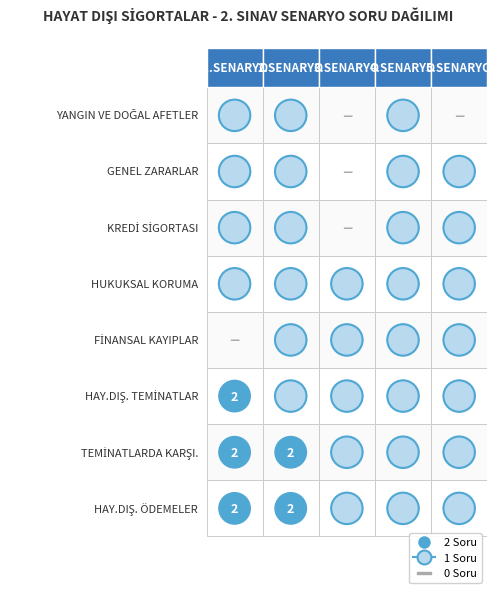

What is the difference between the maximum and minimum values in the YANGIN VE DOĞAL AFETLER series?

1